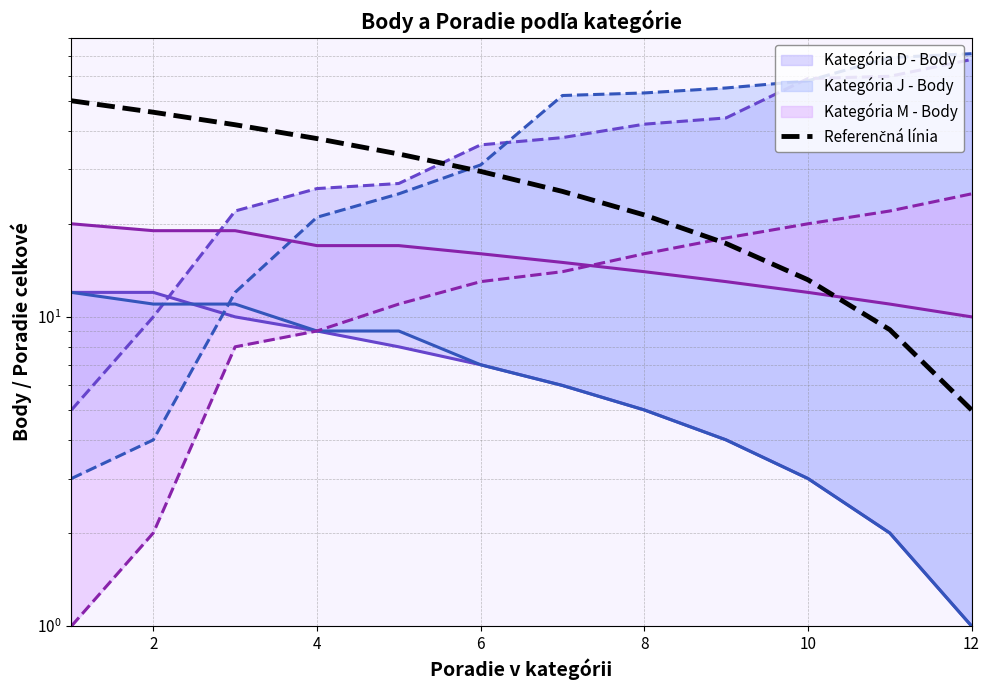

True or false: Kategória M - Body and Kategória J - Body intersect in this chart.

False